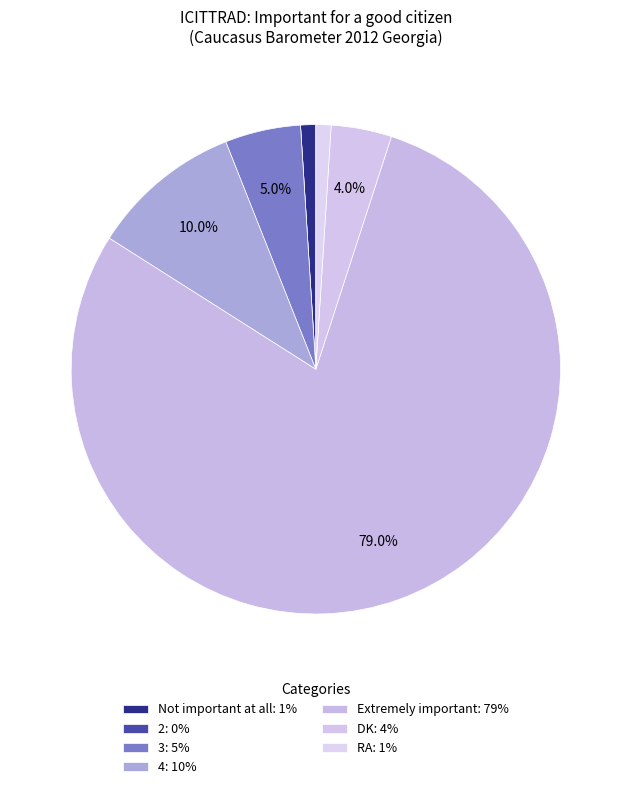

Does 2 represent more than half of the total?

No